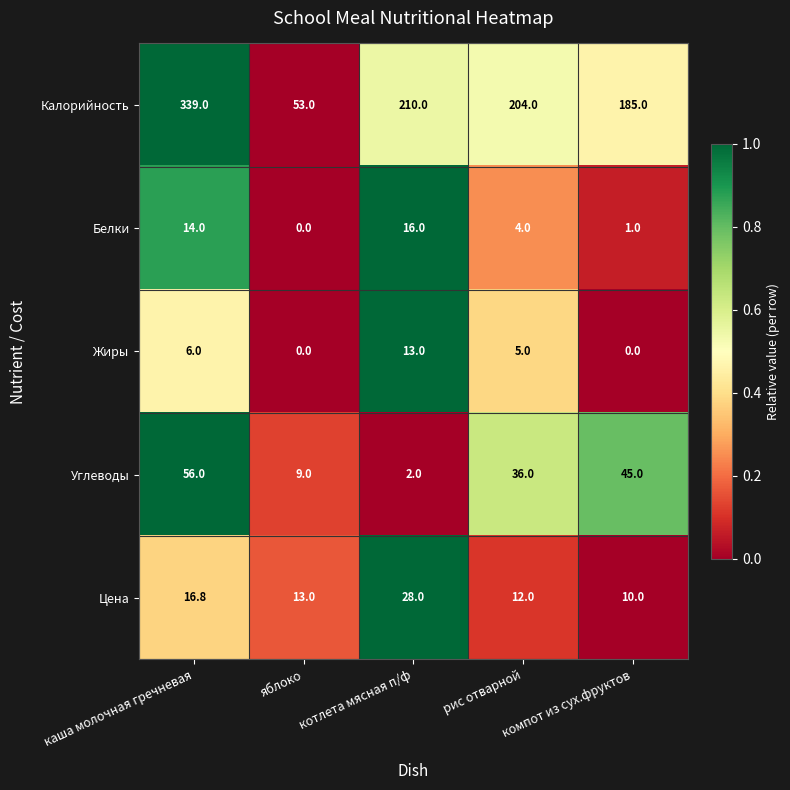

At which category is the sum across all series the highest?

каша молочная гречневая